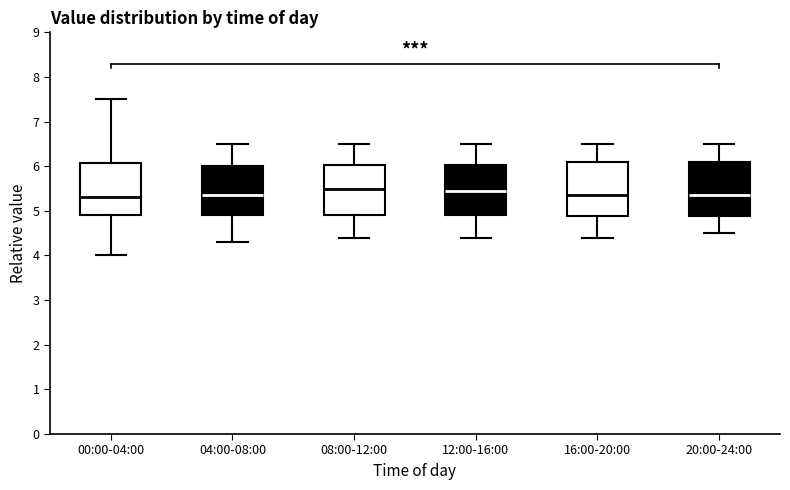

Where is the upper edge of the box for 08:00-12:00 on the y-axis? The values are not printed on the chart, so give them approximately, as read against the axis.

6.0